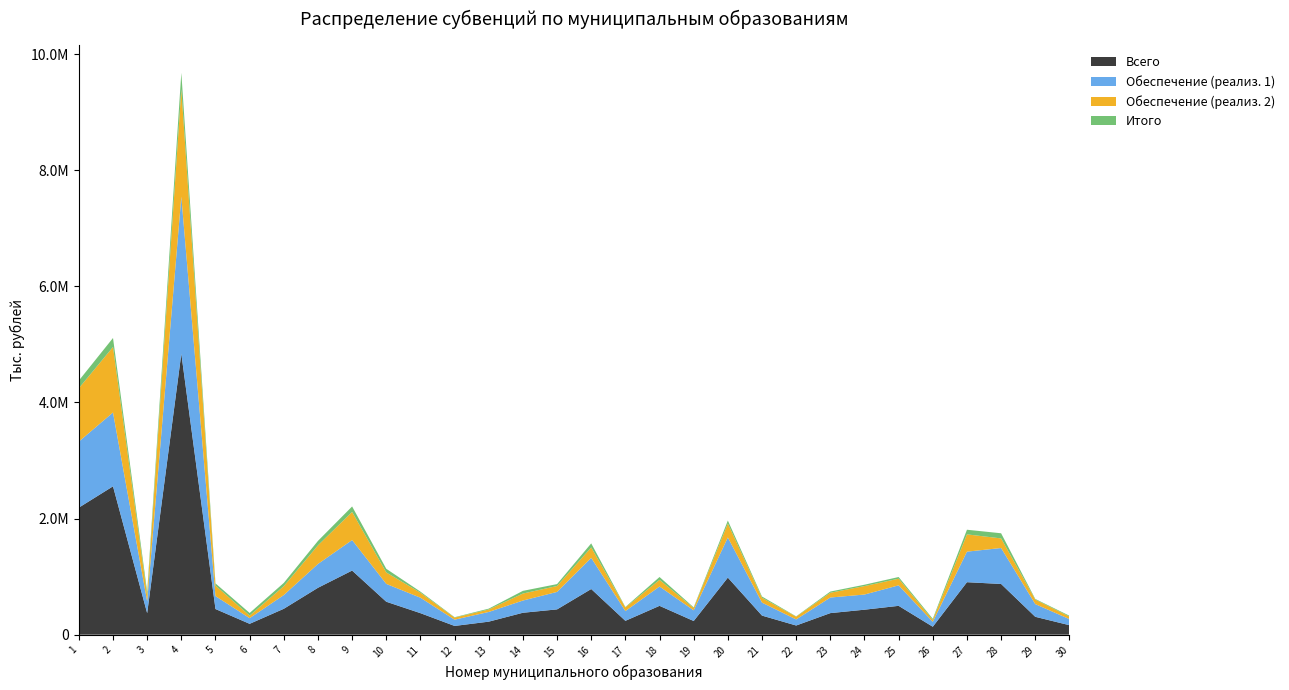

Reading left to right, transcribe all the data shown in this chart.

Всего: 2188077.2	2554809.6	370141.9	4838378.7	441628.7	186837.6	445771.7	807419.7	1104019.0	567284.6	370579.3	150435.9	224161.3	377284.1	435481.1	786130.3	238318.9	496582.9	235354.5	982670.8	328452.8	157888.0	371324.5	430080.4	496502.8	136689.5	903611.0	873211.8	307794.0	163088.8
Обеспечение (реализ. 1): 1137466.4	1271741.5	202090.2	2705472.2	222782.6	97557.2	236379.5	410201.1	525754.7	307262.5	265928.9	107807.2	166962.9	210479.7	300994.1	536677.5	168219.1	332525.8	183795.6	691555.5	223578.4	104400.5	268344.6	261111.1	353128.2	84611.8	526212.2	619175.8	218876.6	104857.9
Обеспечение (реализ. 2): 919137.2	1128062.4	103218.9	1852001.0	180838.7	43764.3	152776.2	320644.9	484178.7	196730.4	86231.4	35638.3	42734.3	120670.3	101433.6	179461.9	62837.4	114665.2	39856.1	240420.5	82946.7	47894.3	82291.2	145716.1	114310.9	32575.9	297537.3	165370.1	77895.1	43676.1
Итого: 131473.6	155005.7	64832.8	280905.5	38007.4	45516.1	56616.0	76573.7	94085.6	63291.7	18419.0	6990.4	14464.1	46134.1	33053.4	69990.9	7262.4	49391.9	11702.8	50694.8	21927.7	5593.2	20688.7	23253.2	29063.7	19501.8	79861.5	88665.9	11022.3	14554.8